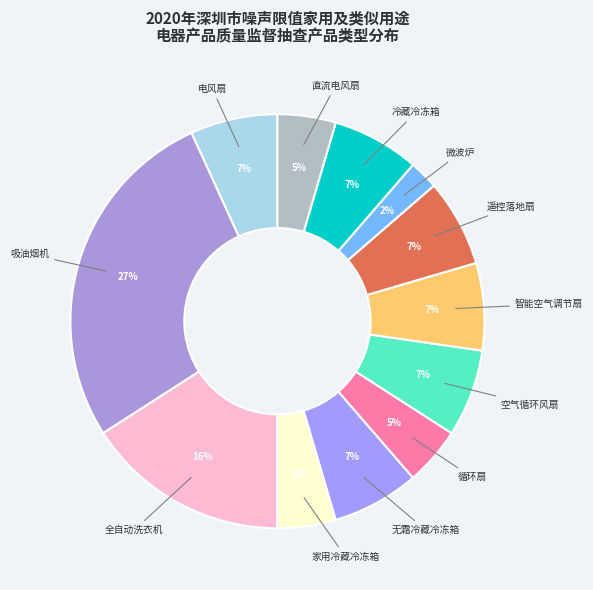

To the nearest percent, what is the average slice percentage?

8%